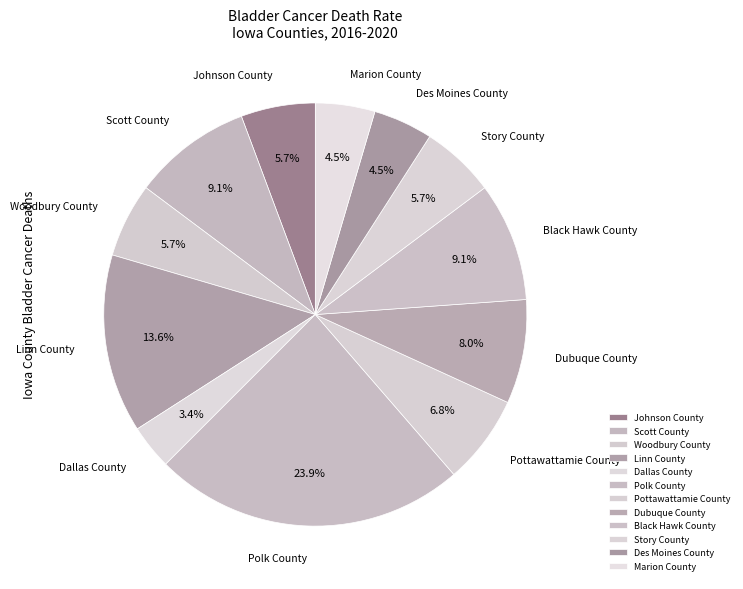

How many slices are in this pie chart?

12